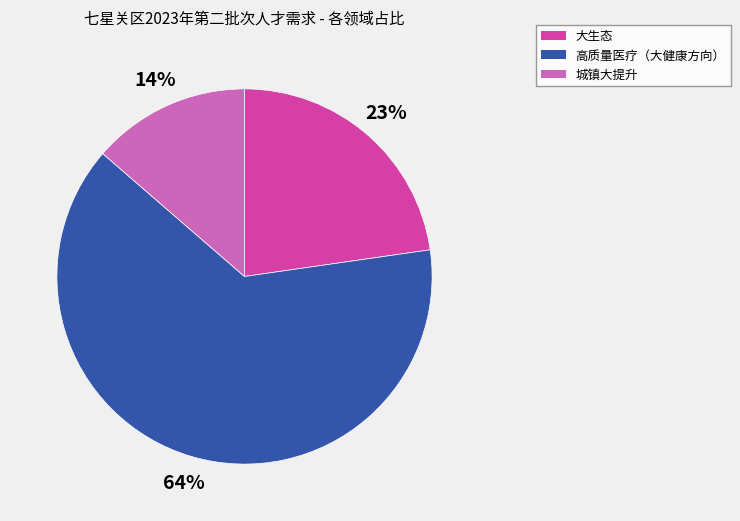

Which has a higher value, 城镇大提升 or 大生态?

大生态